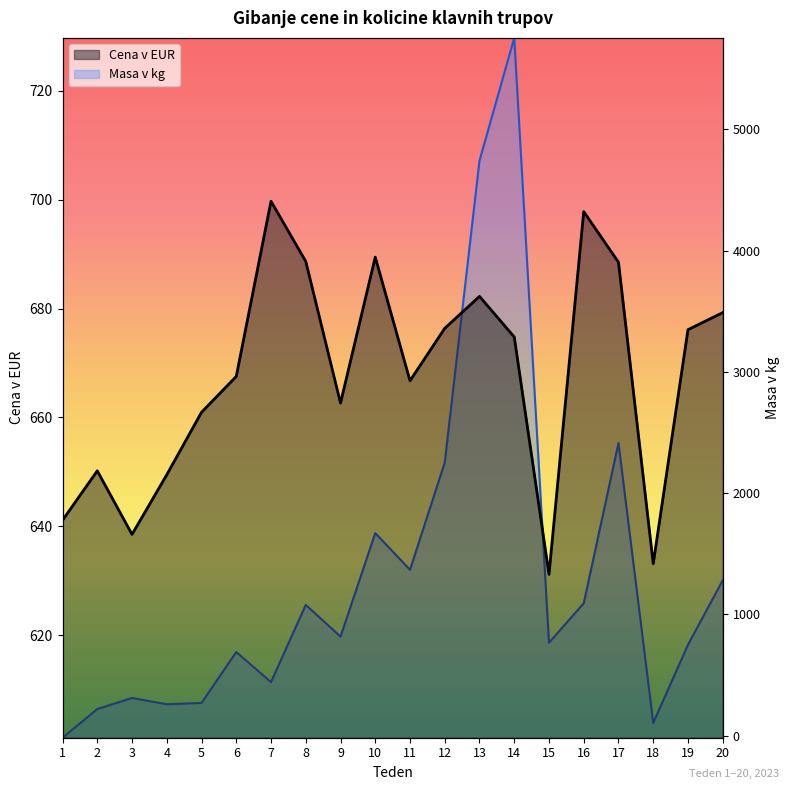

How many values in the Cena v EUR series are below 674?

10